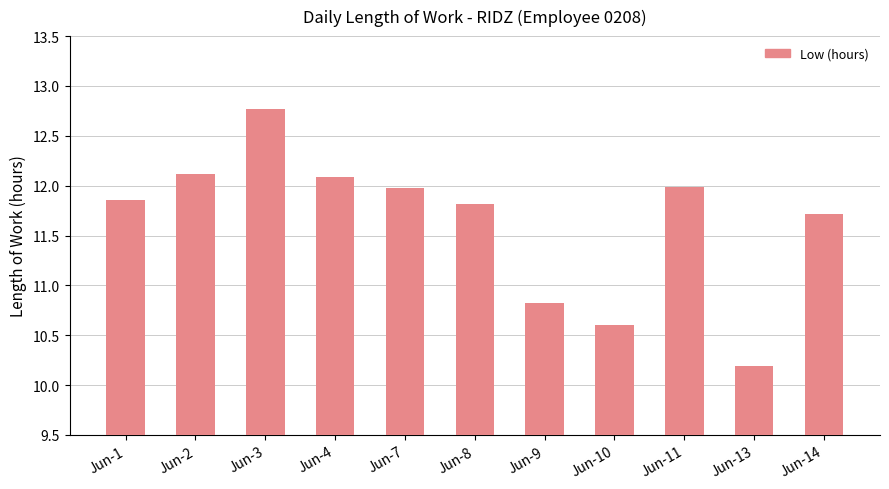

How many data points does each series have?

11